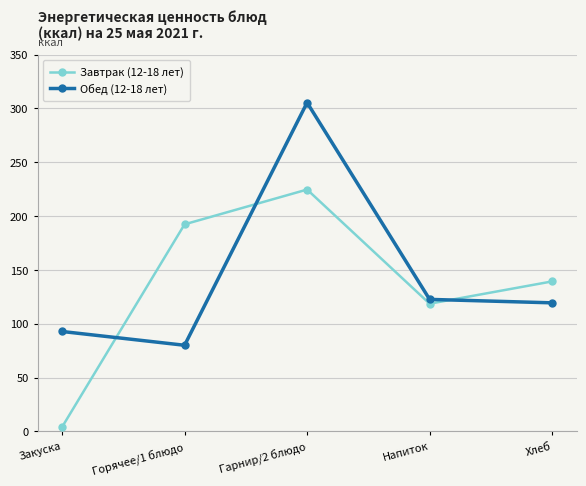

What are all the series names shown in the legend?

Завтрак (12-18 лет), Обед (12-18 лет)